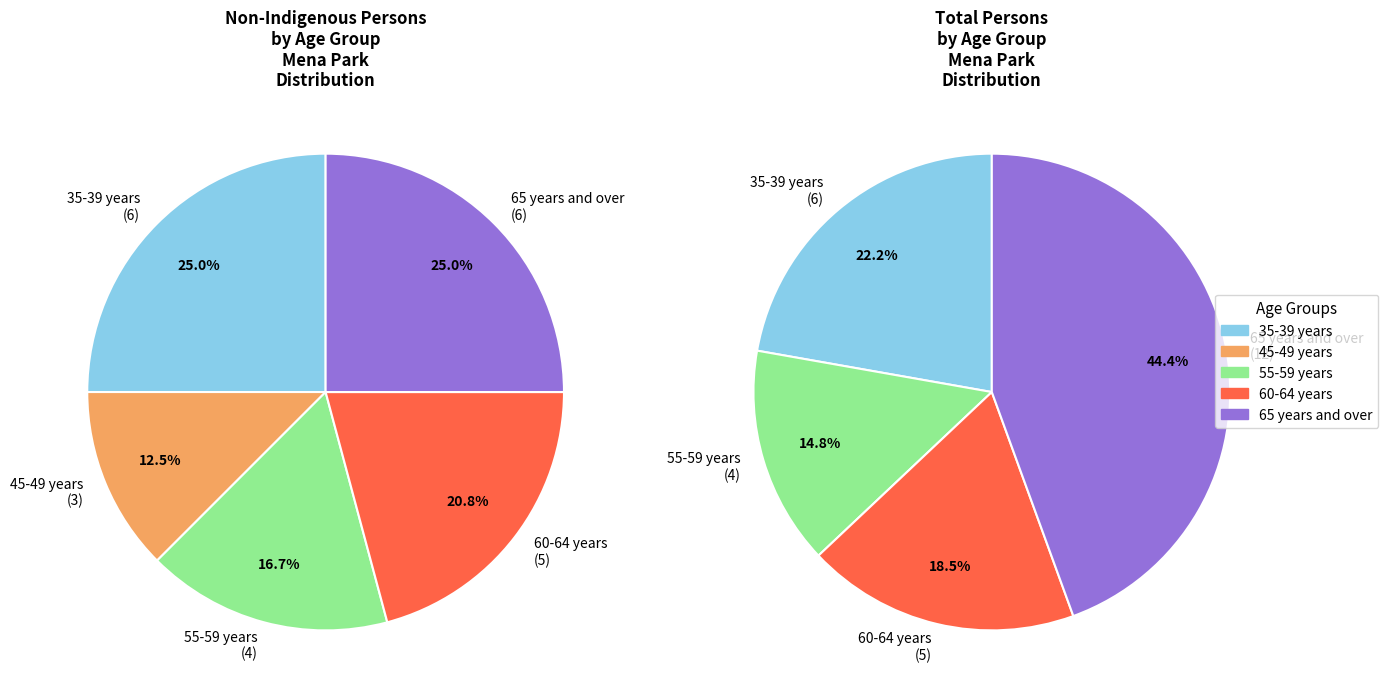

What percentage do 35-39 years and 55-59 years together represent?

41.7%